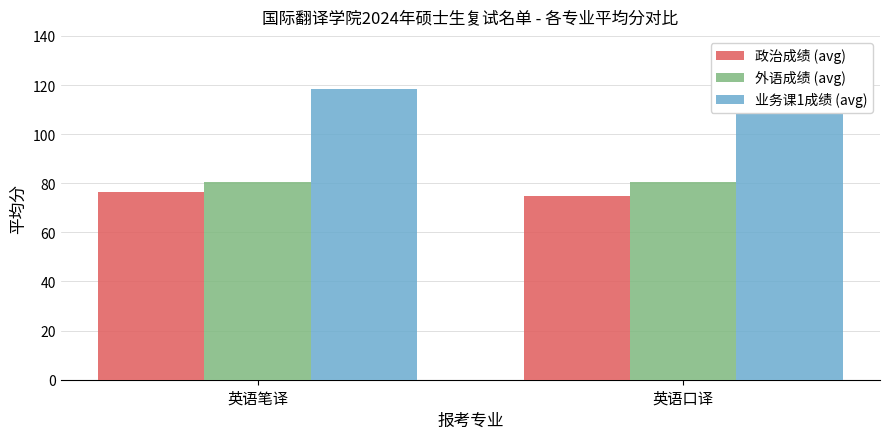

What is the total value across all series at 英语笔译?

275.5